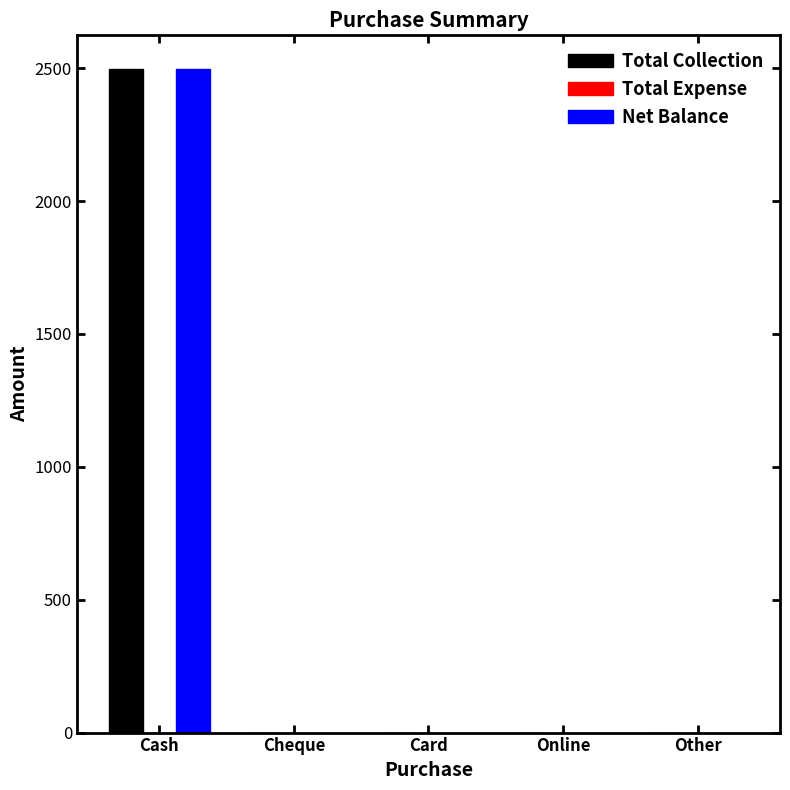

At which category is the sum across all series the highest?

Cash